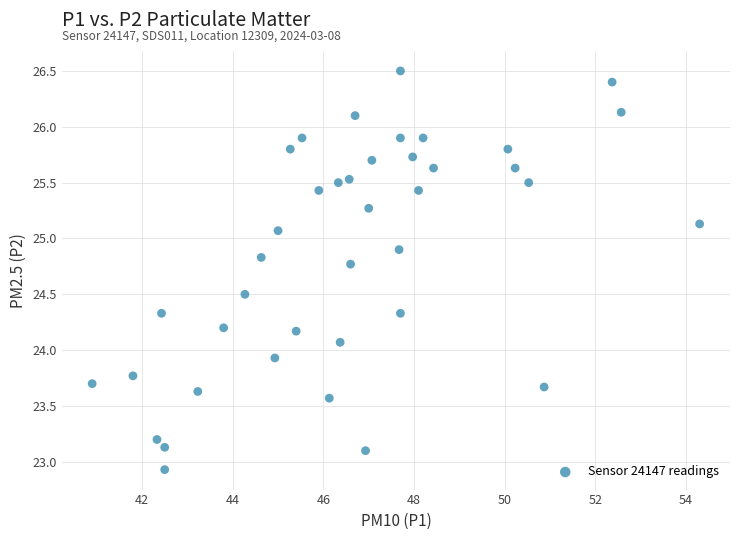

What is the range of Y values (max minus min)?

3.6